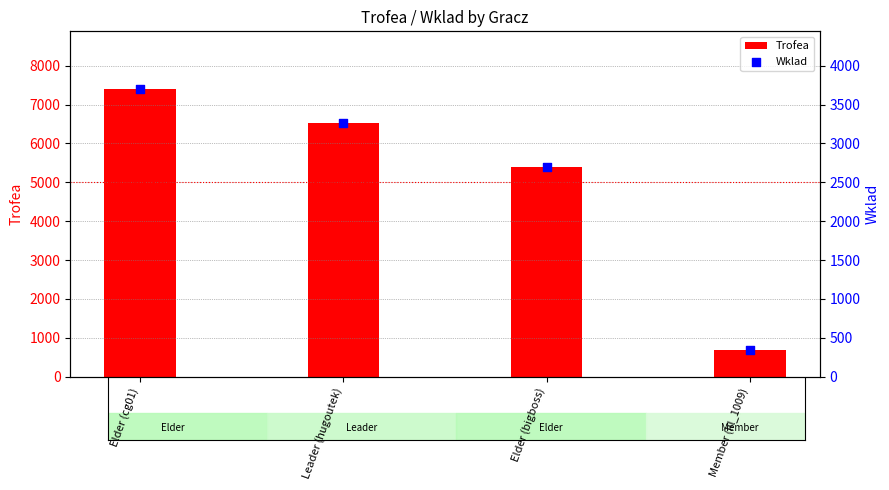

What are all the series names shown in the legend?

Trofea, Wklad